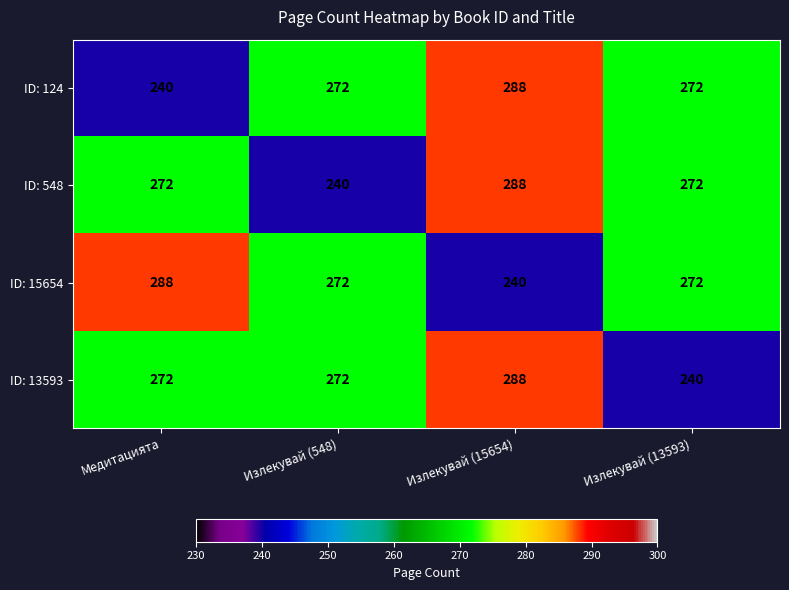

What is the difference between the highest and lowest values at Излекувай (15654)?

48